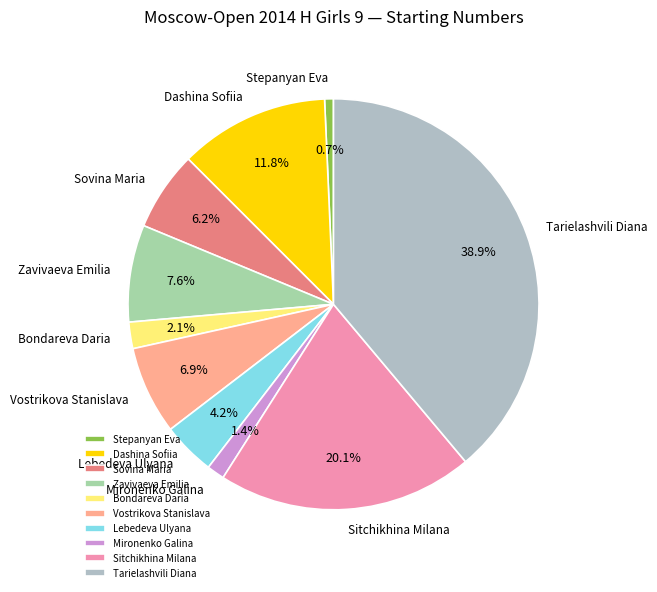

Approximately how many times larger is the value at Dashina Sofiia compared to Lebedeva Ulyana?

2.8